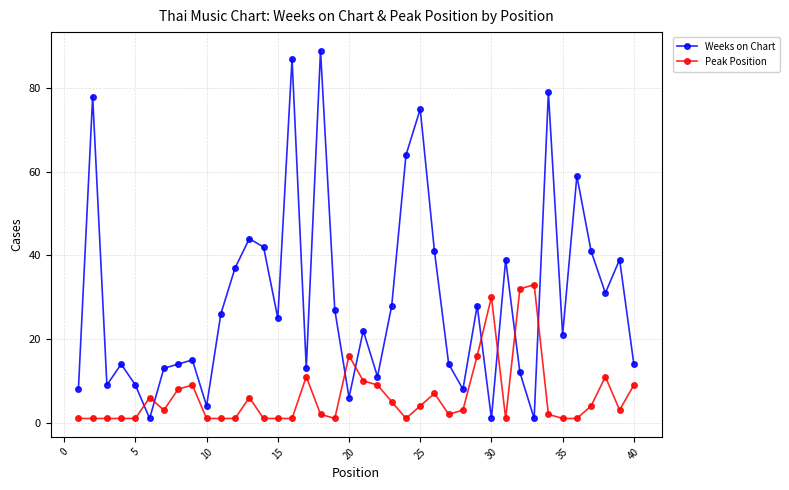

Count the number of categories in the chart.

40